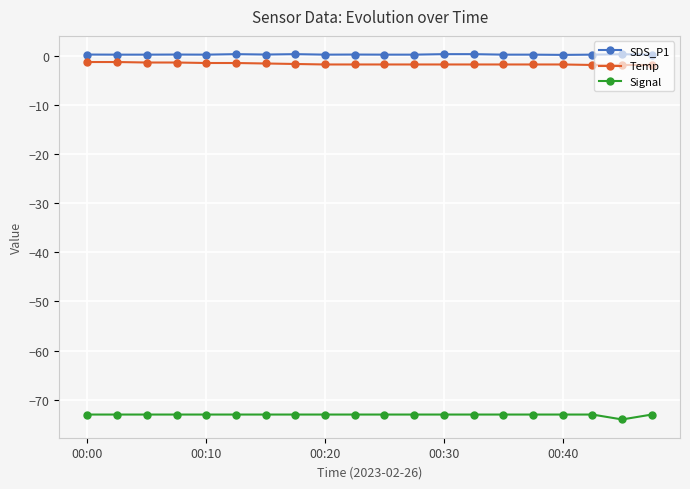

What is the value of the Temp point at the 12th from the left?

-1.8